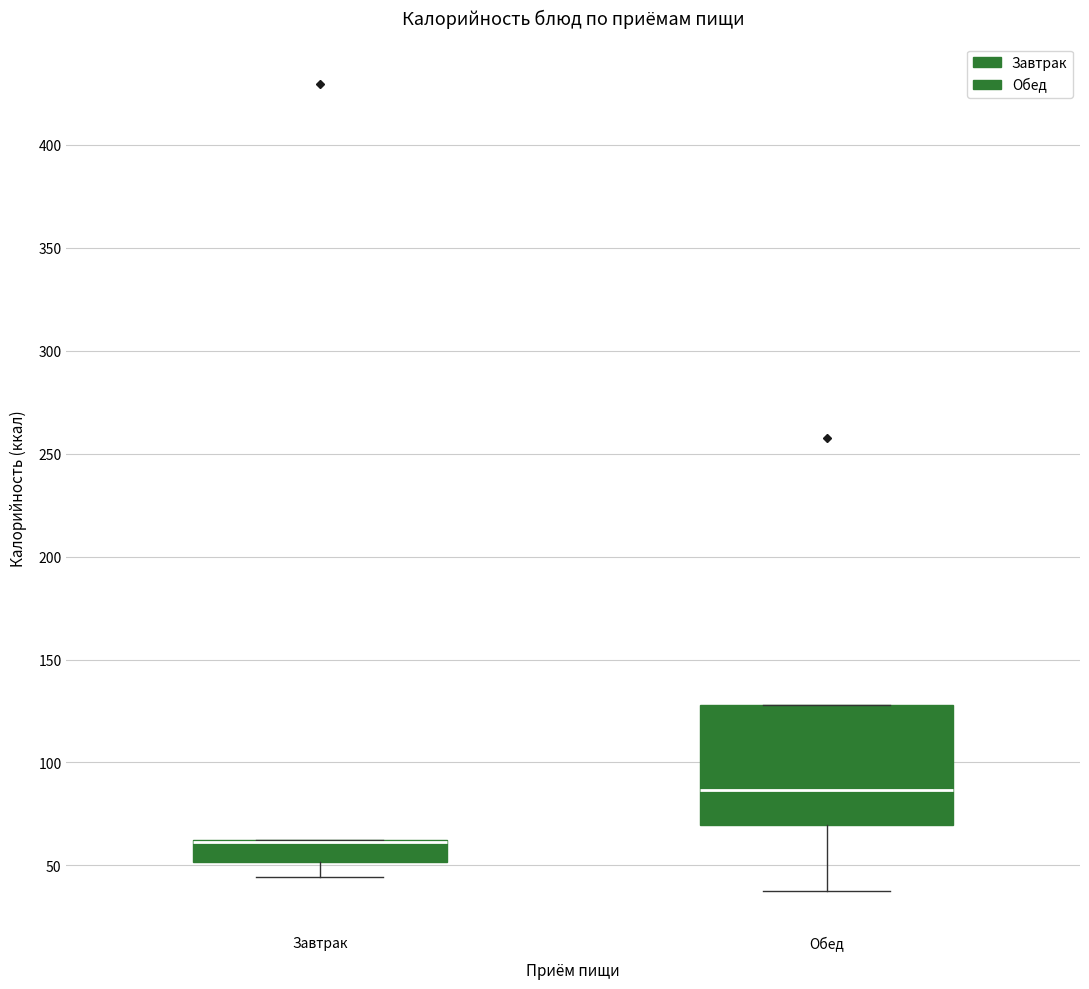

Reading left to right, read every box against the y-axis: the position of its median line, the range the box covers, and the ends of its whiskers. The values are not printed on the chart, so give them approximately, as read against the axis.

Завтрак: median 60 (drawn on the box's upper edge), box 50 to 65, whiskers 45 to 65
Обед: median 85, box 70 to 130, whiskers 40 to 130